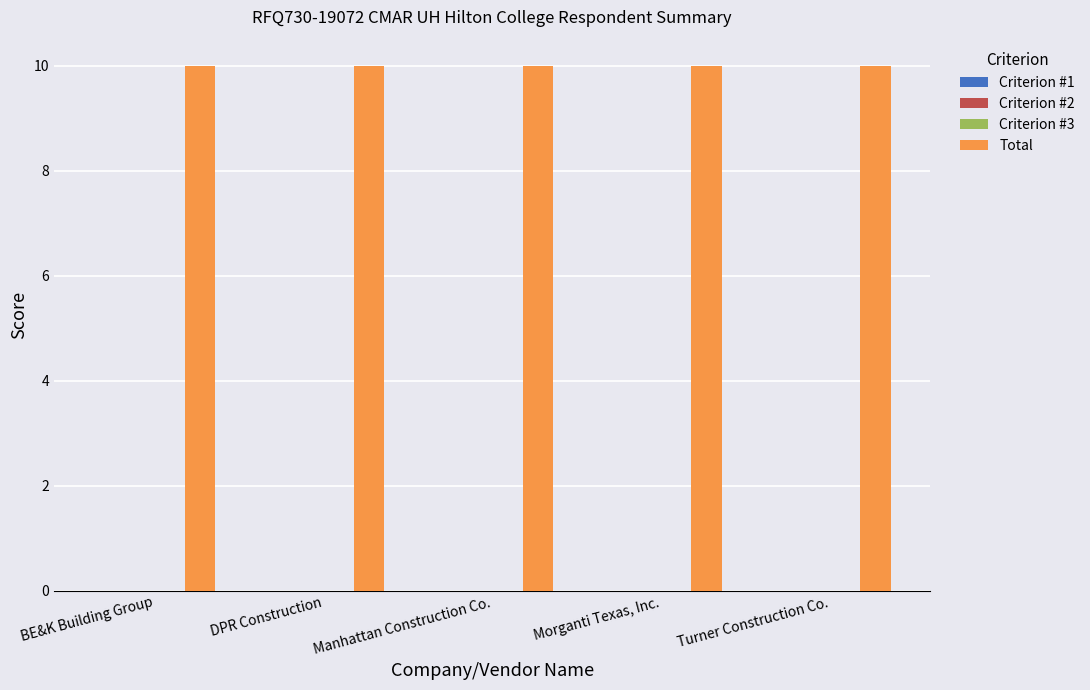

Reading left to right, extract all data points from this chart.

Criterion #1: 0	0	0	0	0
Criterion #2: 0	0	0	0	0
Criterion #3: 0	0	0	0	0
Total: 10	10	10	10	10